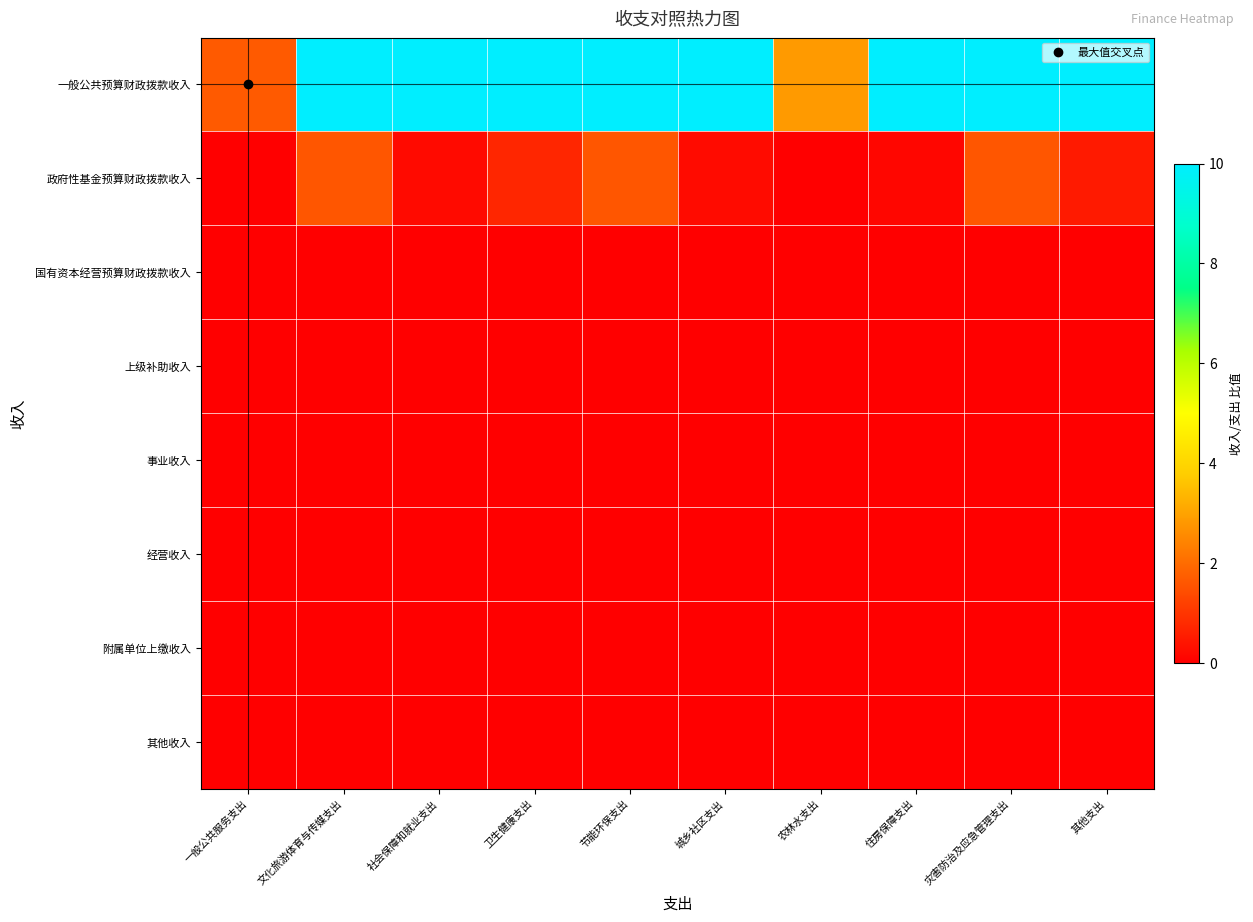

Between 一般公共服务支出 and 其他支出, which is larger?

其他支出